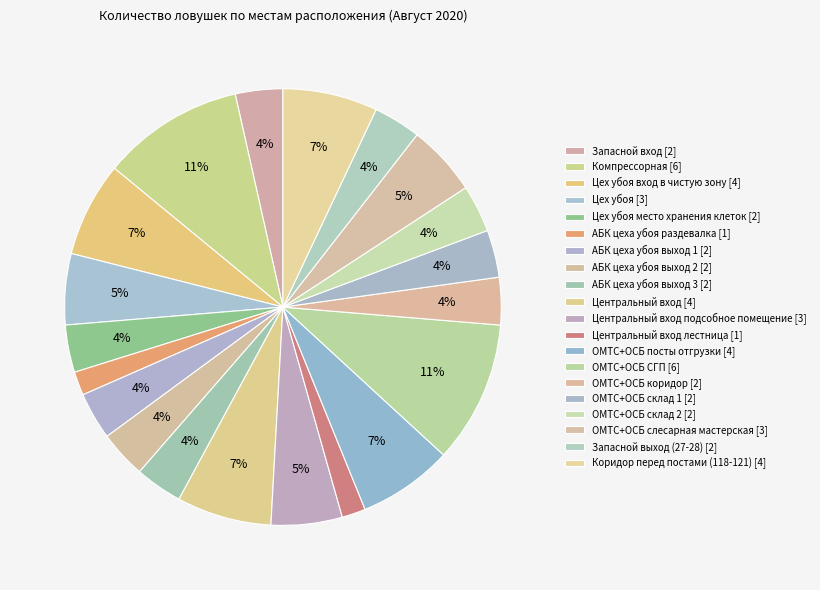

How many slices are in this pie chart?

20